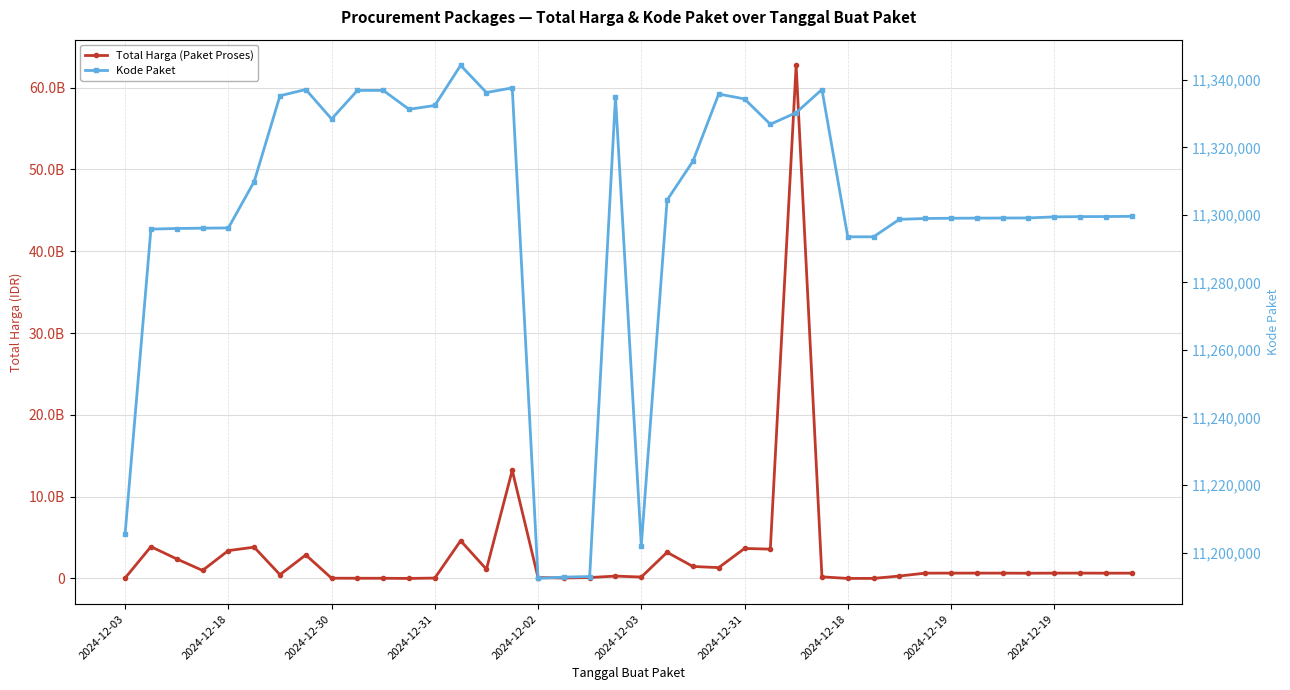

Reading left to right, list all the values displayed in this chart.

Total Harga (Paket Proses): 58272000	3889401600	2389735200	984972000	3410174400	3827760000	464445888	2878800000	36778000	29000000	29000000	8550000	53000000	4613012370	1128000000	13217400000	116160000	58080000	116160000	294713880	177912000	3204000000	1470600000	1329480000	3672000000	3588000000	62711350800	200000004	9386000	12015000	300000000	654000000	656400000	657000000	657000000	642000000	655500000	658500000	651000000	652500000
Kode Paket: 11205606	11295799	11295976	11296076	11296141	11309872	11335295	11337144	11328425	11336876	11336896	11331290	11332416	11344313	11336245	11337639	11192322	11192713	11192878	11334956	11202051	11304394	11315890	11335806	11334363	11326855	11330287	11337150	11293513	11293518	11298684	11298948	11299013	11299053	11299072	11299104	11299421	11299492	11299519	11299577